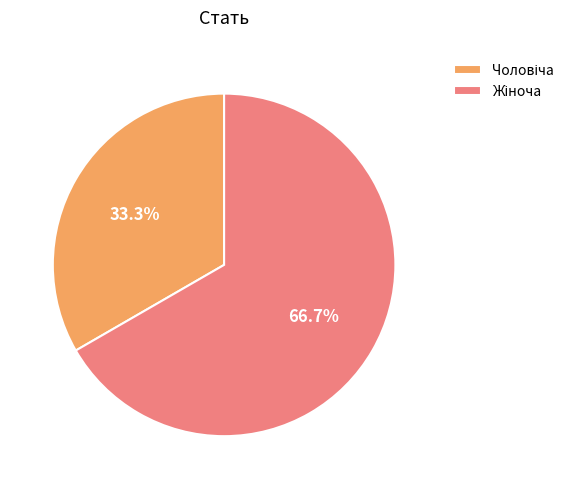

What is the largest slice in the pie chart?

Жіноча